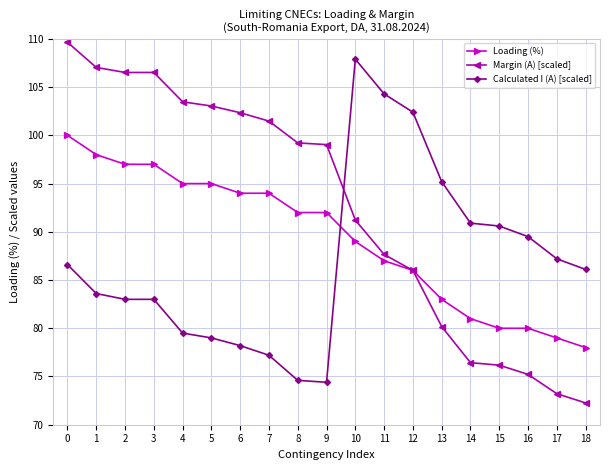

Count the number of data series in this chart.

3